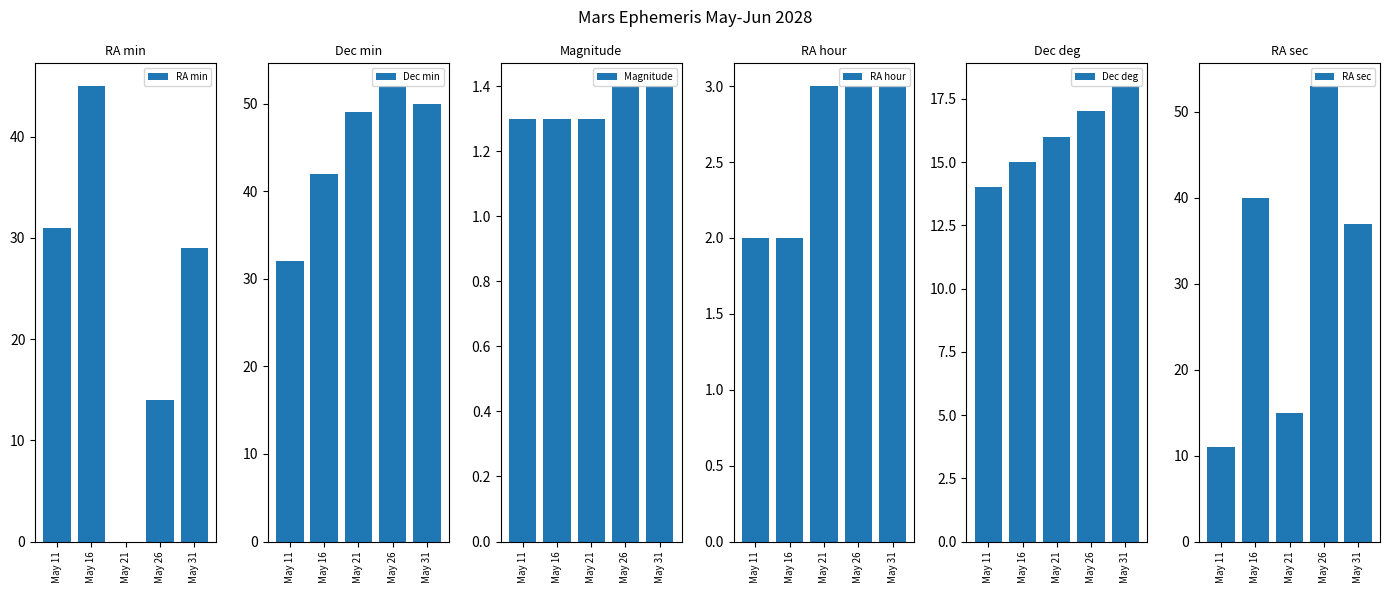

How many data points in RA sec are less than 37?

2